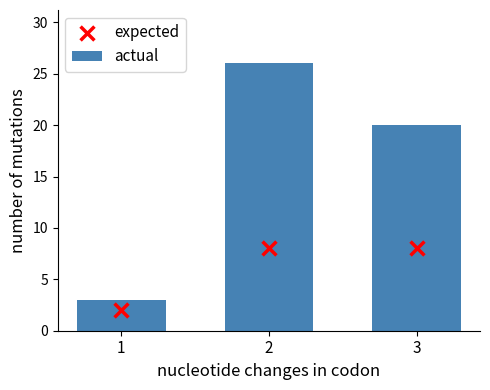

Which series has the largest Y range (max minus min)?

actual